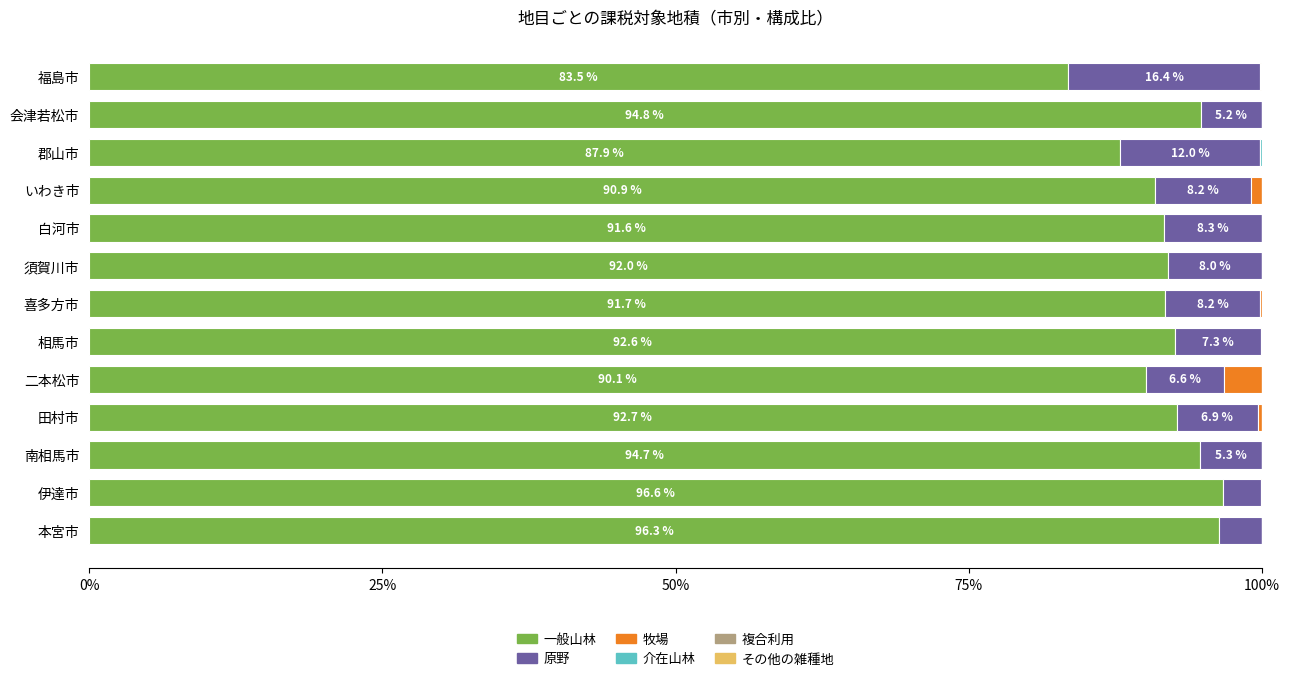

What is the highest value of the 一般山林 series?

96.6